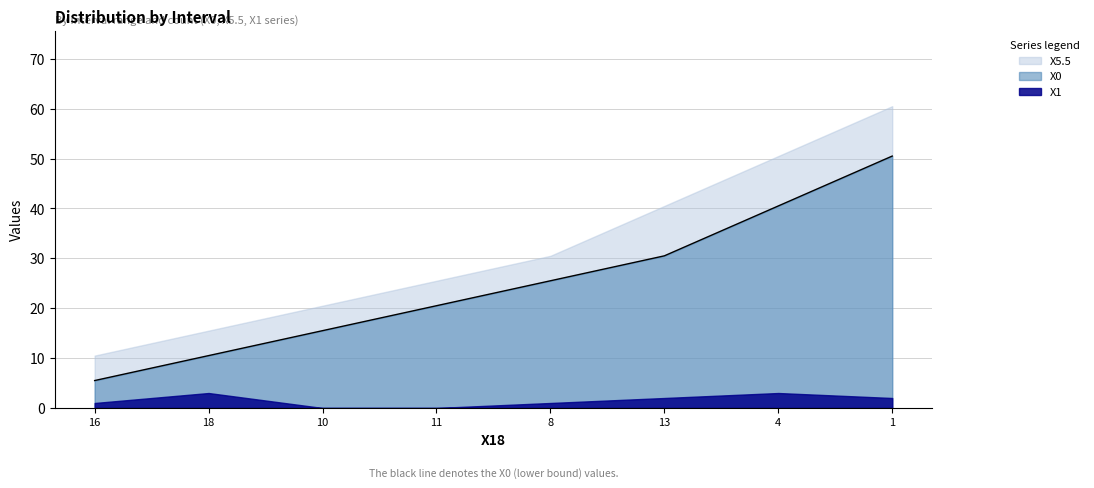

True or false: X5.5 has more than 0 interior local peaks.

False